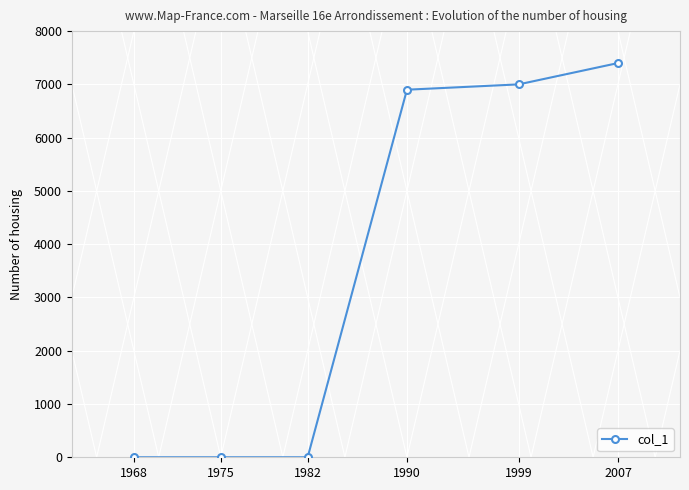

The chart shows a value of -4678 at 1968. True or false?

False